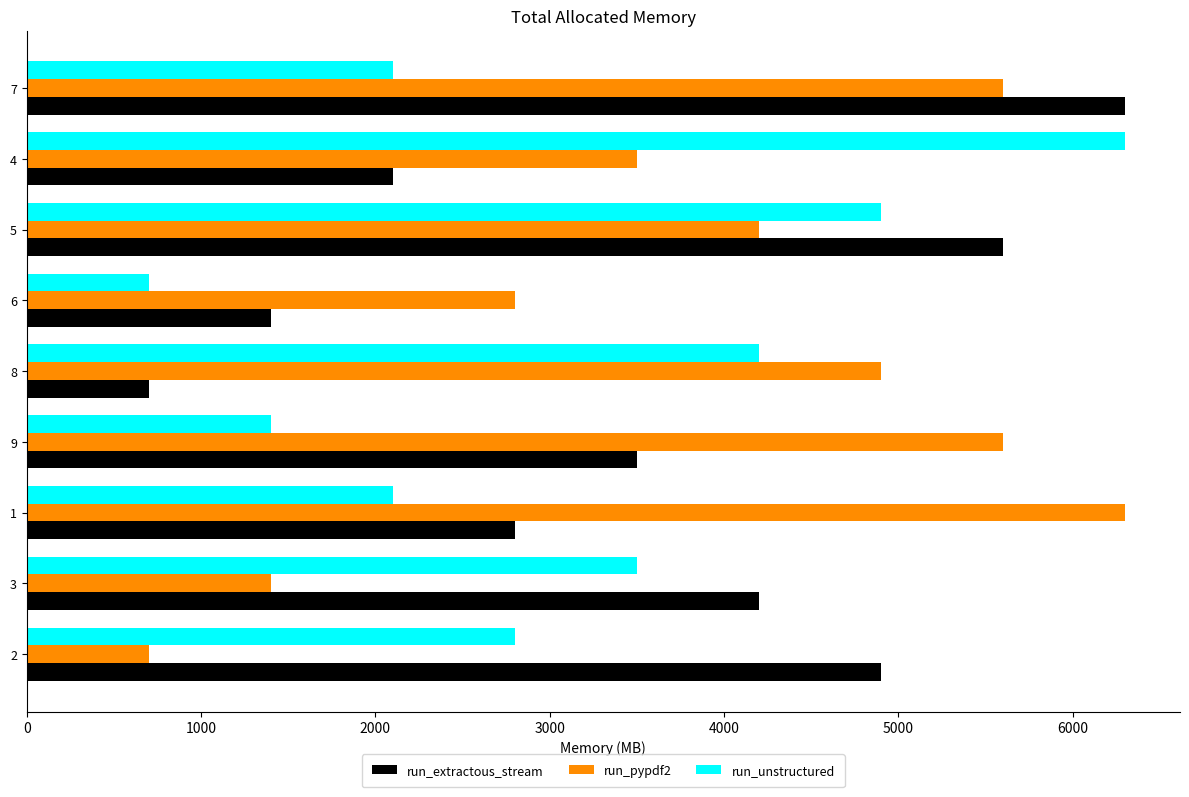

How many run_extractous_stream values are between 2100 and 4900?

5